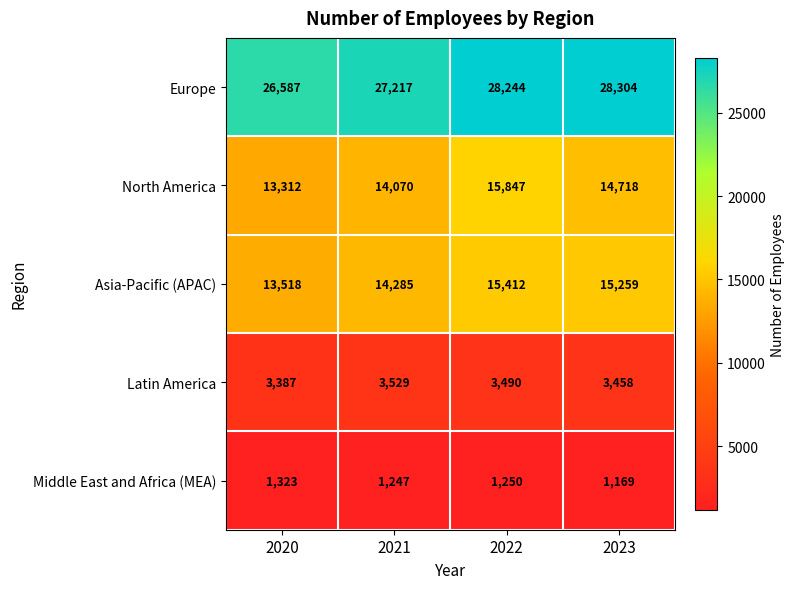

True or false: Middle East and Africa (MEA) has a value of 1250 at 2022.

True